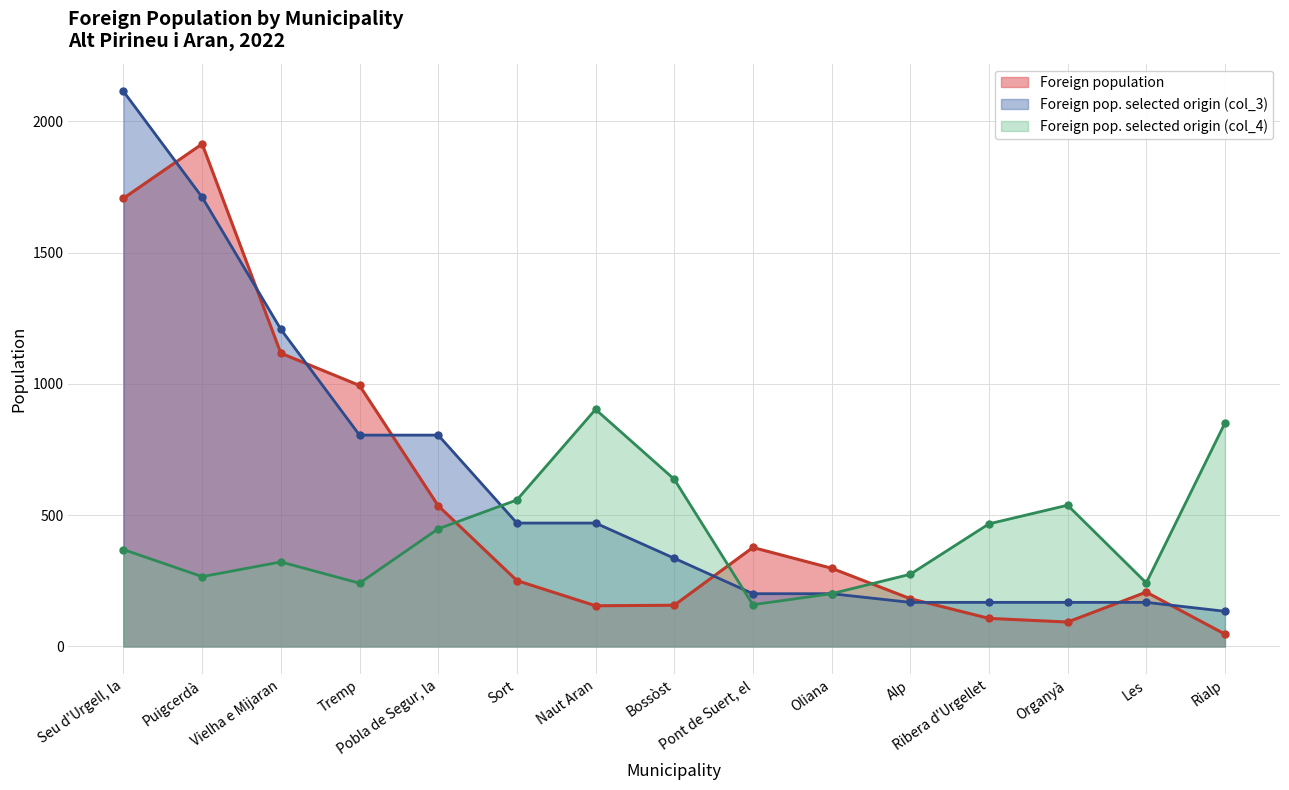

What is the difference between the maximum and minimum values in the Foreign population series?

1867